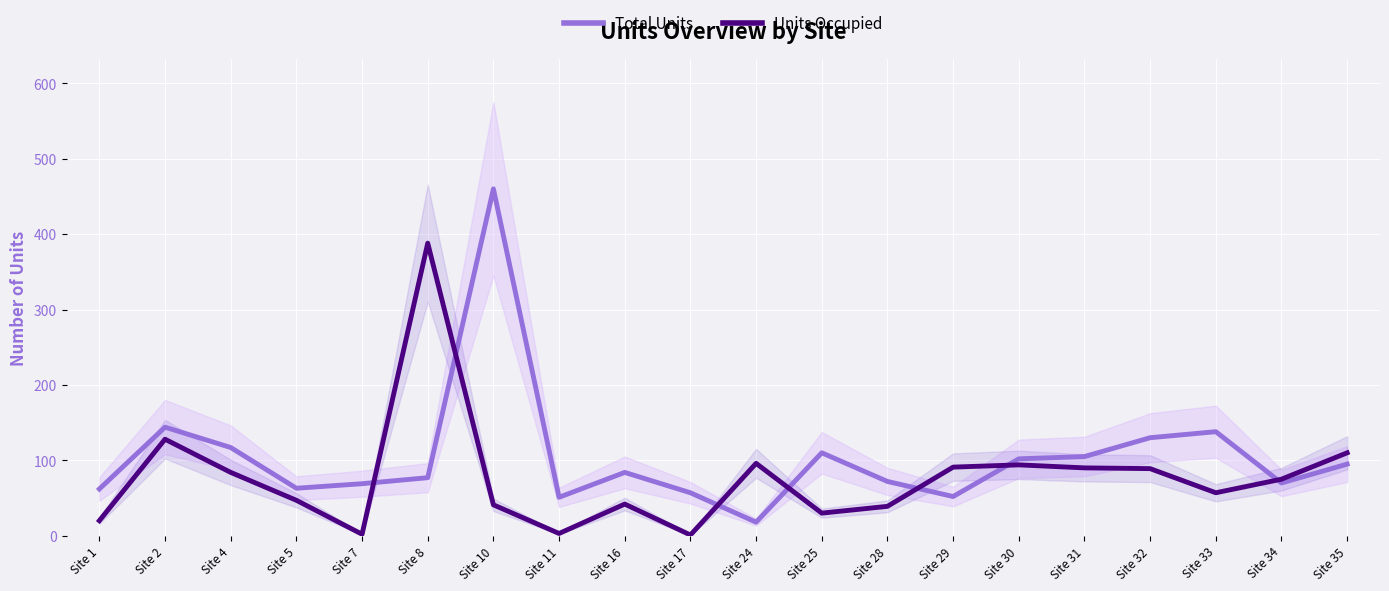

Which category has the lowest value in the Units Occupied series?

Site 17